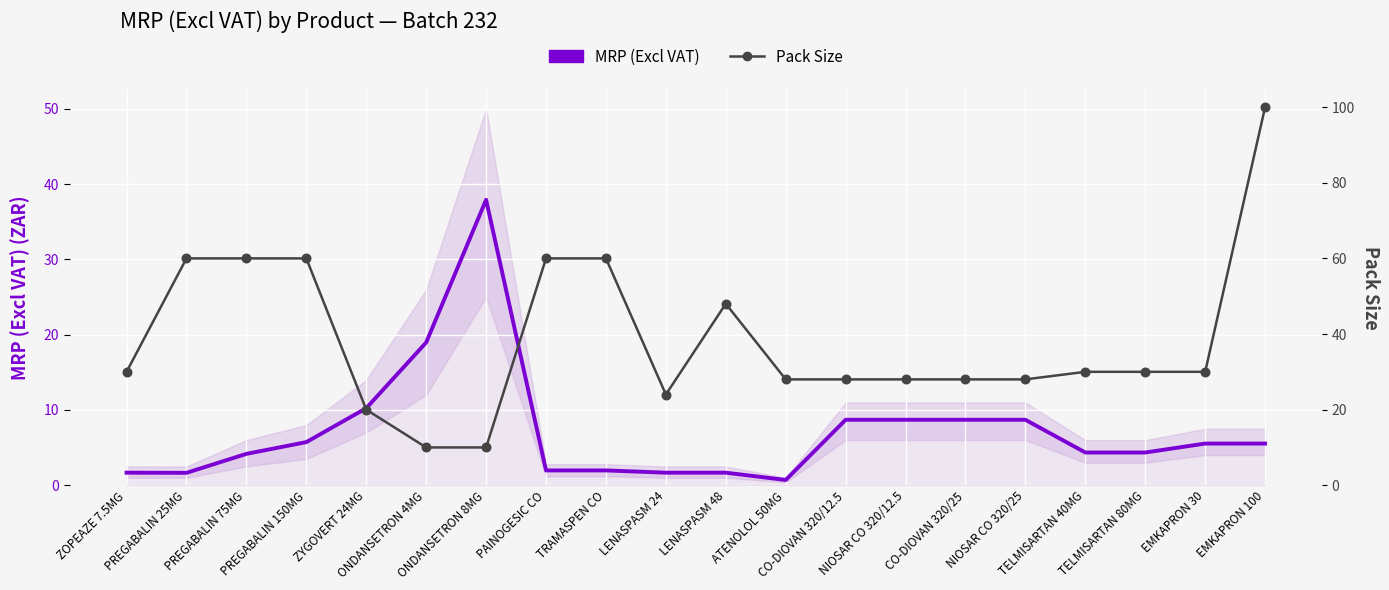

What is the total value across all series at PREGABALIN 25MG?

61.6